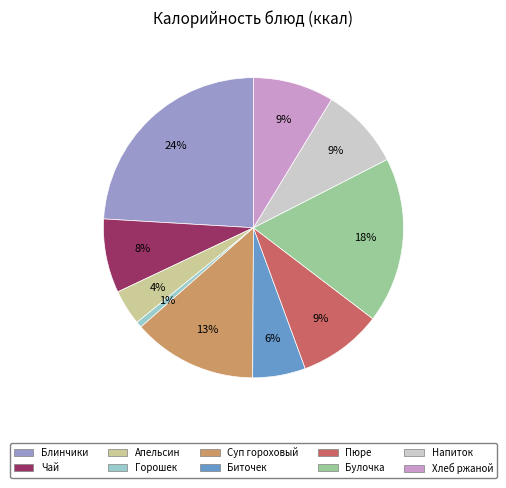

To the nearest percent, what is the difference between the largest and smallest slice percentages?

23%